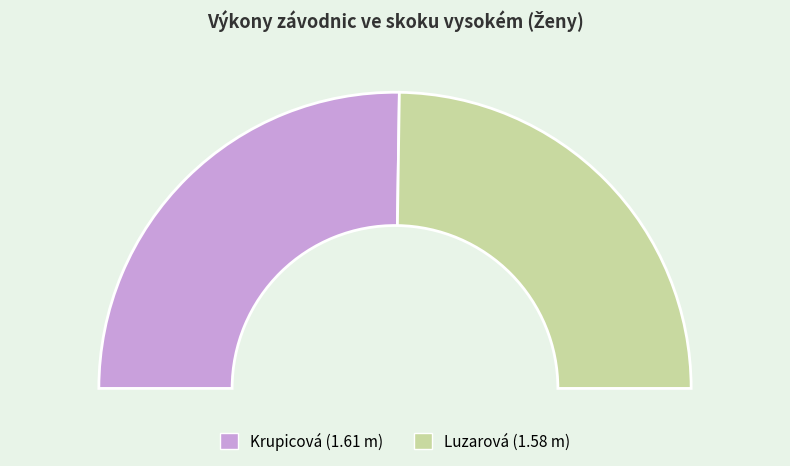

Rank the categories by value from lowest to highest.

Luzarová, Krupicová